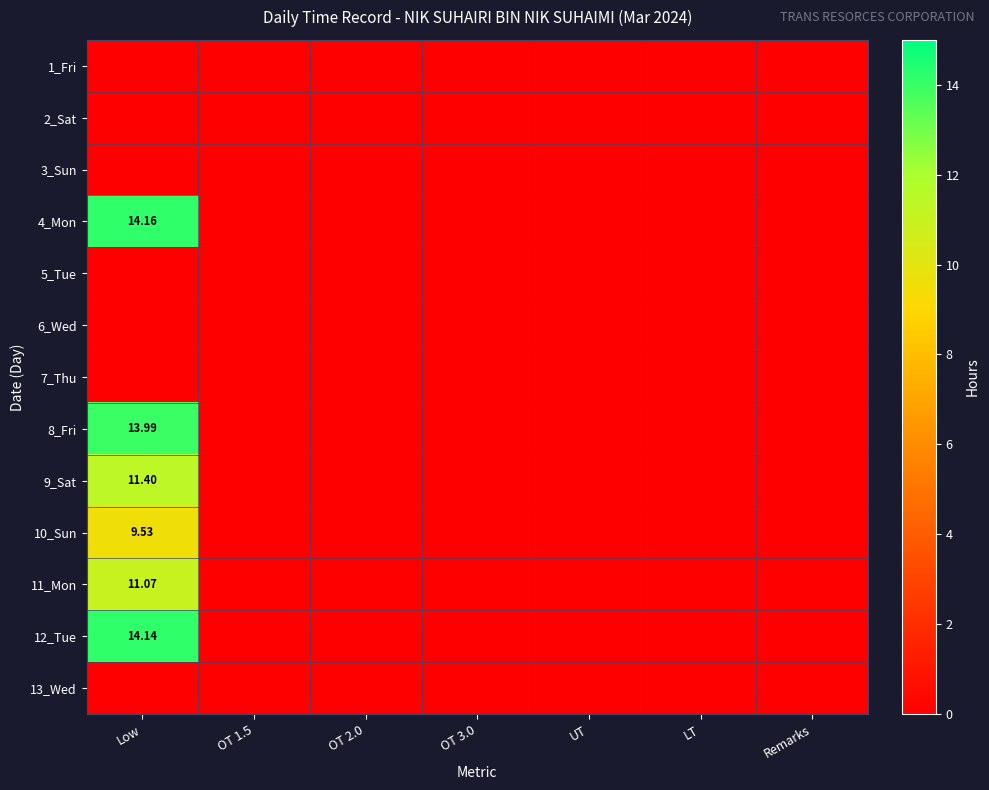

How many 10_Sun values are between 0 and 1?

6